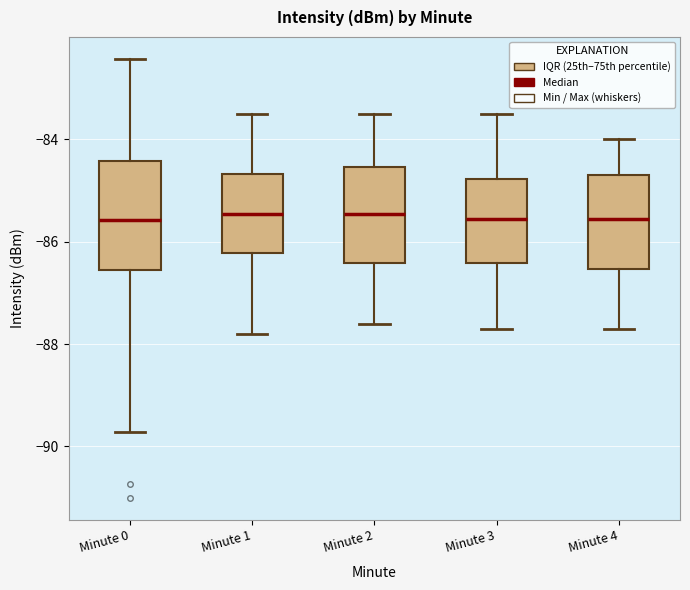

Comparing the boxes themselves (not the whiskers), which one is the tallest?

Minute 0